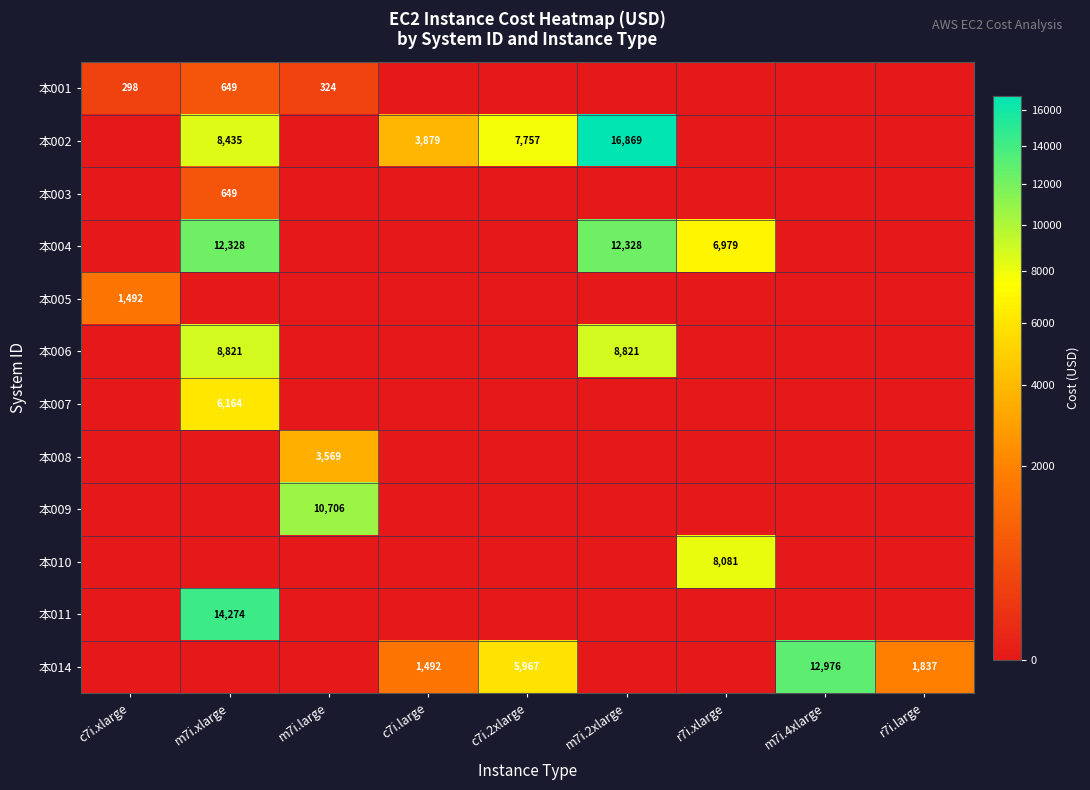

What is the total value across all series at r7i.xlarge?

15060.9